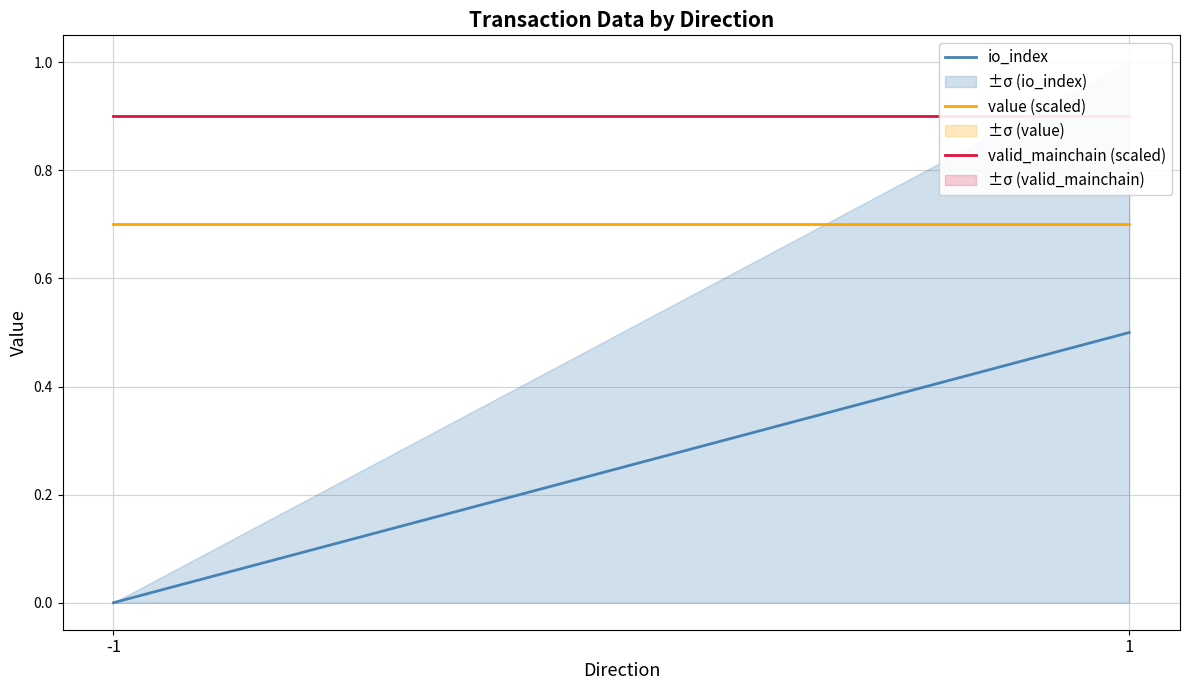

What is the sum of all value (scaled) values?

1.4